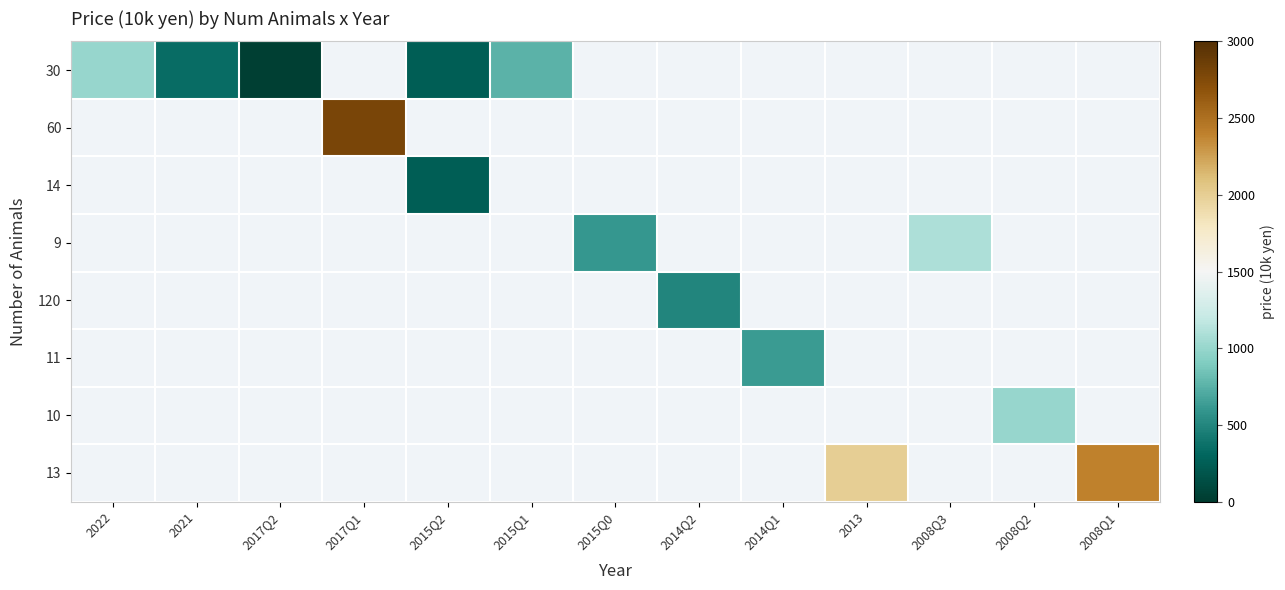

Is the value of 10 at 2008Q2 greater than the value of 60 at 2022?

No